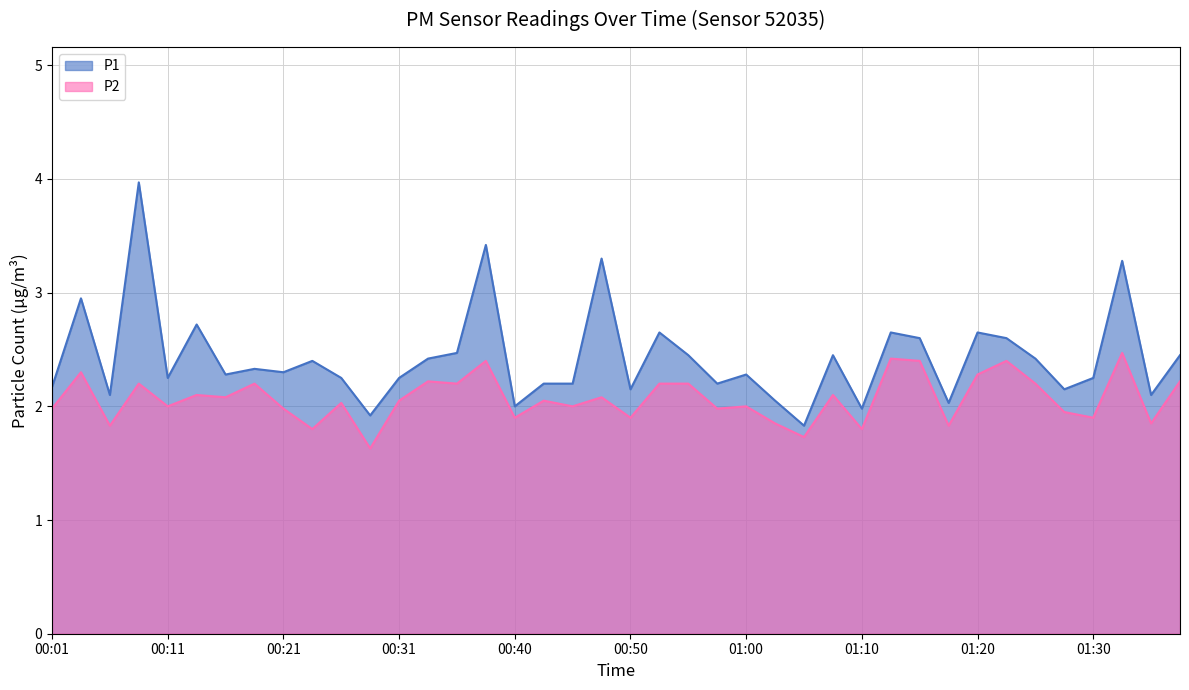

Reading right to left, extract all data points from this chart.

P1: 2.5	2.1	3.3	2.2	2.1	2.4	2.6	2.6	2.0	2.6	2.6	2.0	2.5	1.8	2.0	2.3	2.2	2.5	2.6	2.1	3.3	2.2	2.2	2.0	3.4	2.5	2.4	2.2	1.9	2.2	2.4	2.3	2.3	2.3	2.7	2.2	4.0	2.1	3.0	2.2
P2: 2.2	1.9	2.5	1.9	1.9	2.2	2.4	2.3	1.8	2.4	2.4	1.8	2.1	1.7	1.9	2.0	2.0	2.2	2.2	1.9	2.1	2.0	2.0	1.9	2.4	2.2	2.2	2.0	1.6	2.0	1.8	2.0	2.2	2.1	2.1	2.0	2.2	1.8	2.3	2.0